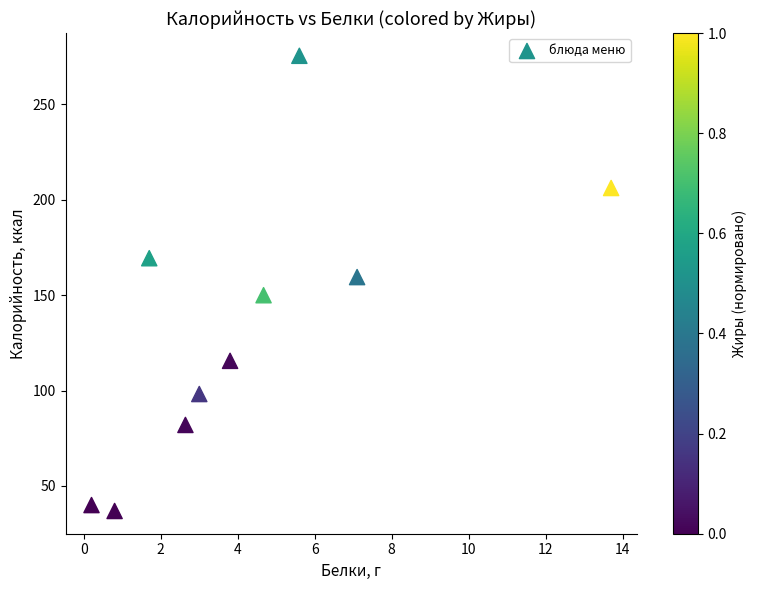

What is the range of X values (max minus min)?

13.5